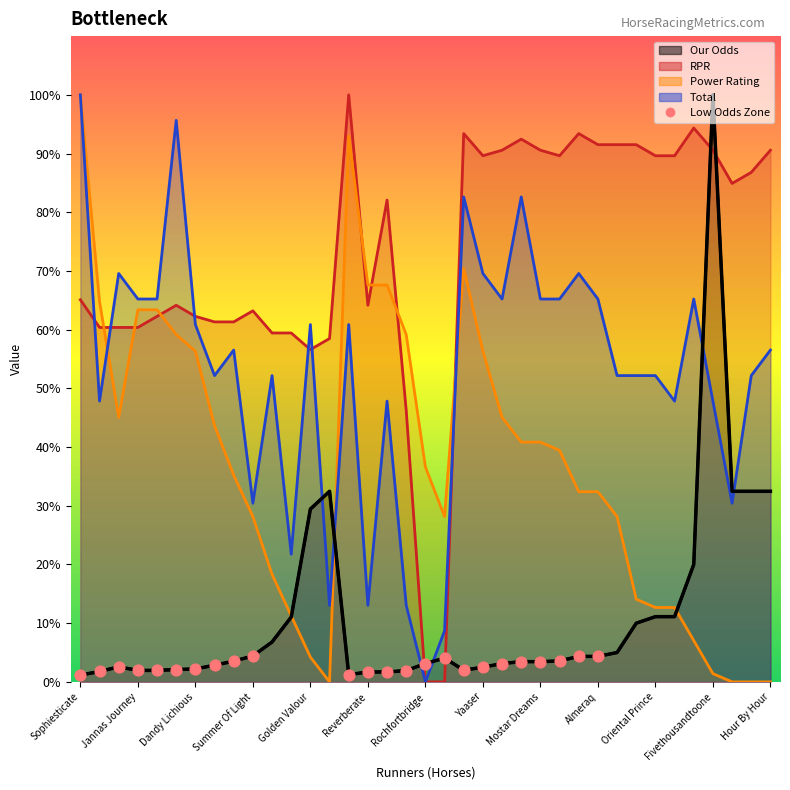

Is the value of Our Odds at Monhammer greater than the value of Power Rating at Thesecretadversary?

No